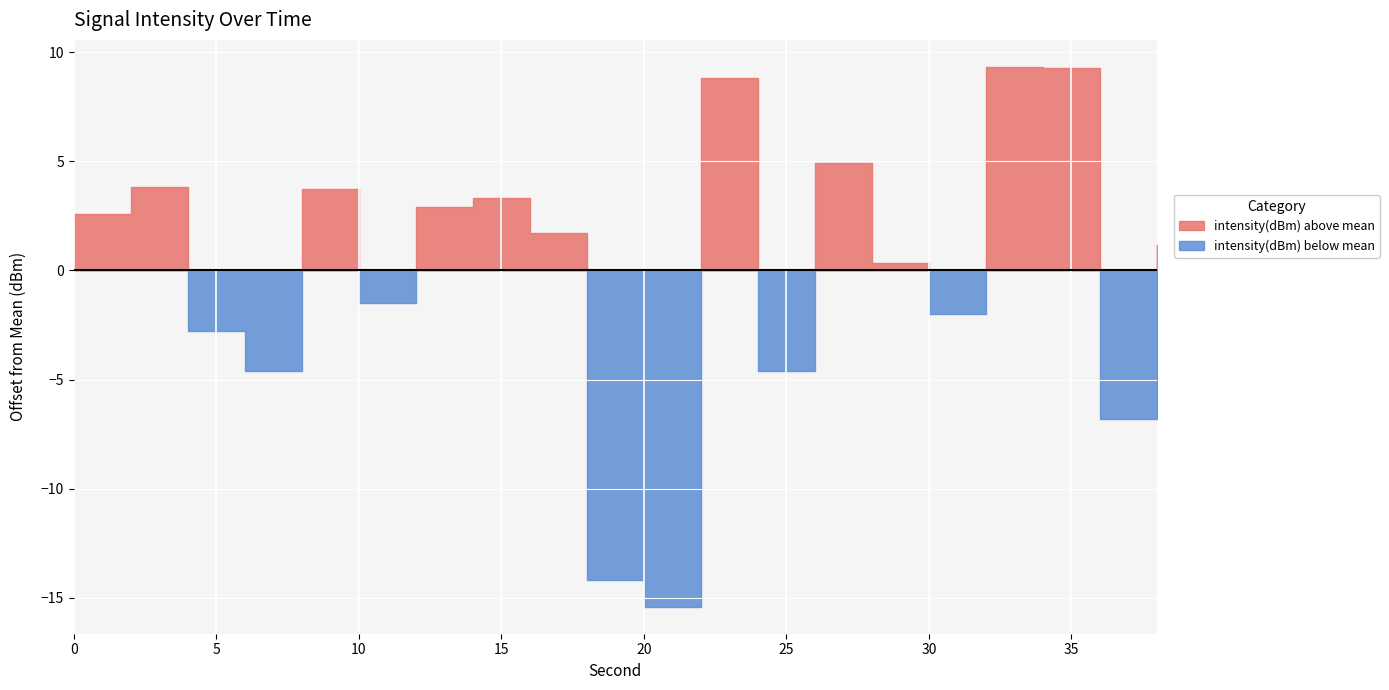

What is the difference between the second highest and minimum values?

24.7